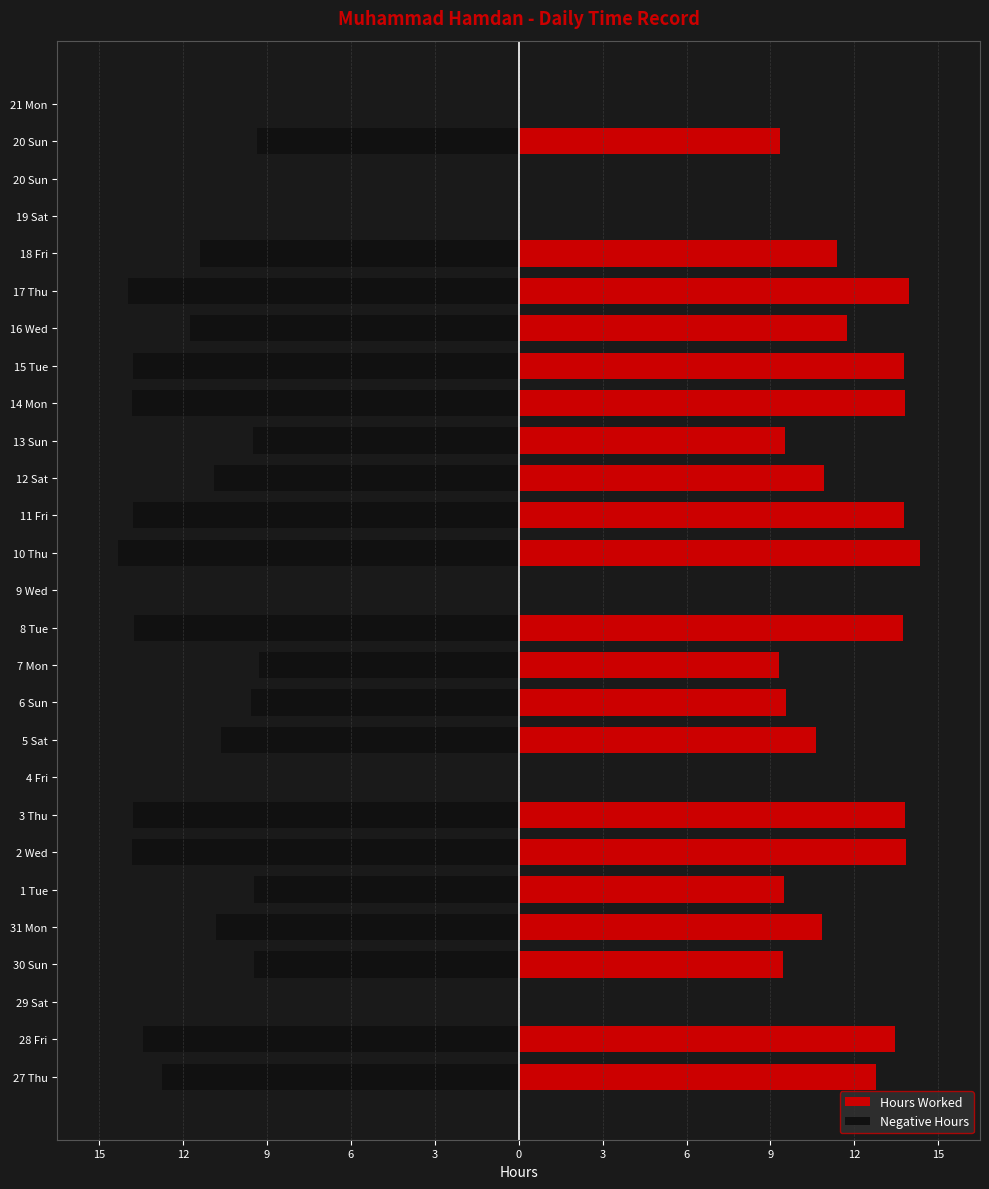

Is it true that Hours Worked equals 16.5 at 5 Sat?

False